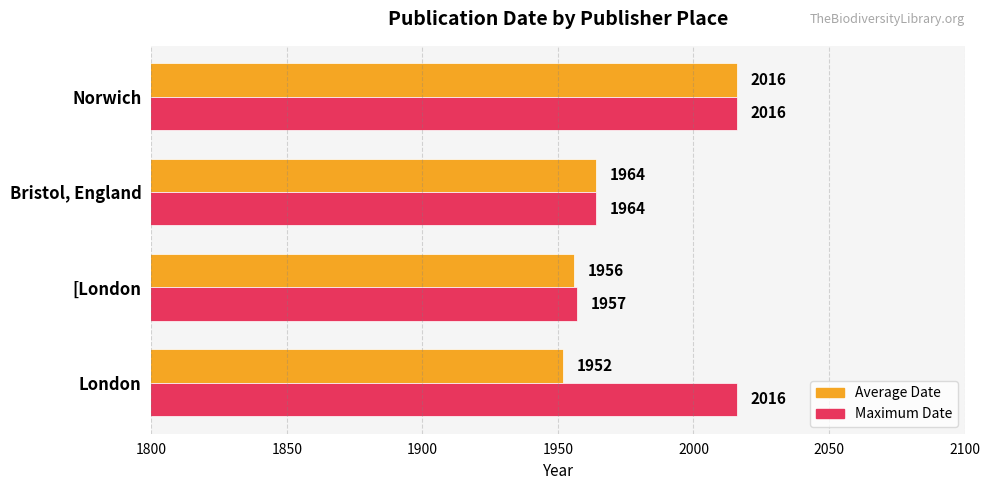

Which label corresponds to the smallest value in the chart?

London